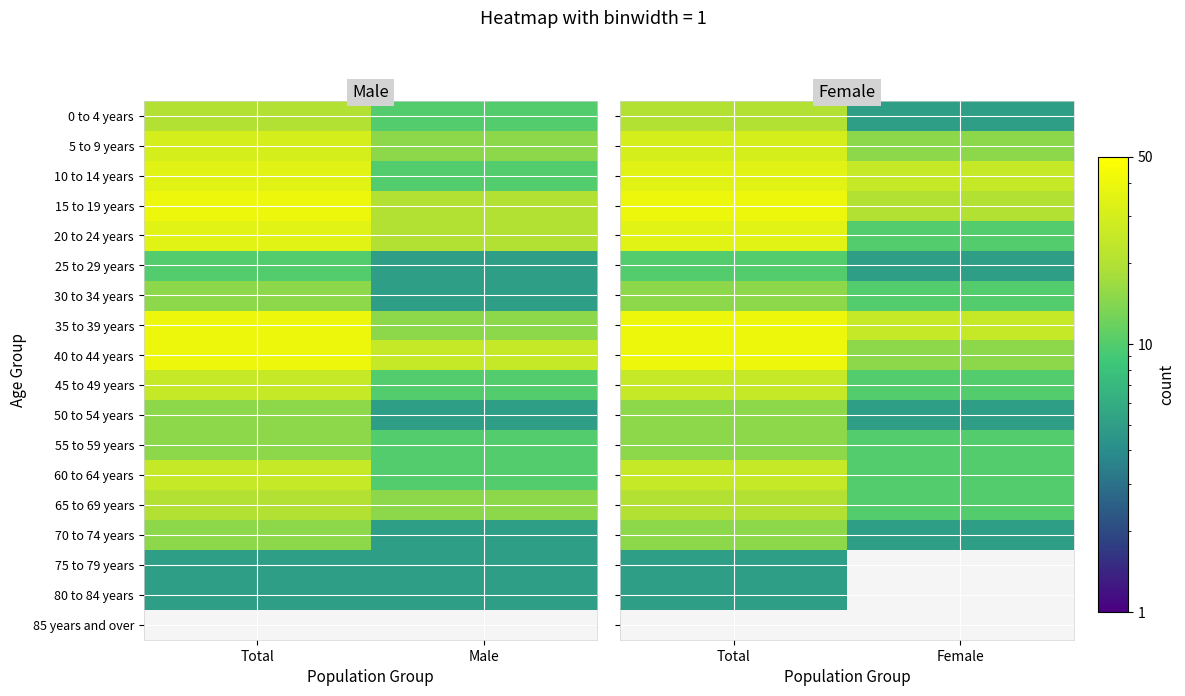

Is it true that 30 to 34 years equals 15 at Total?

True